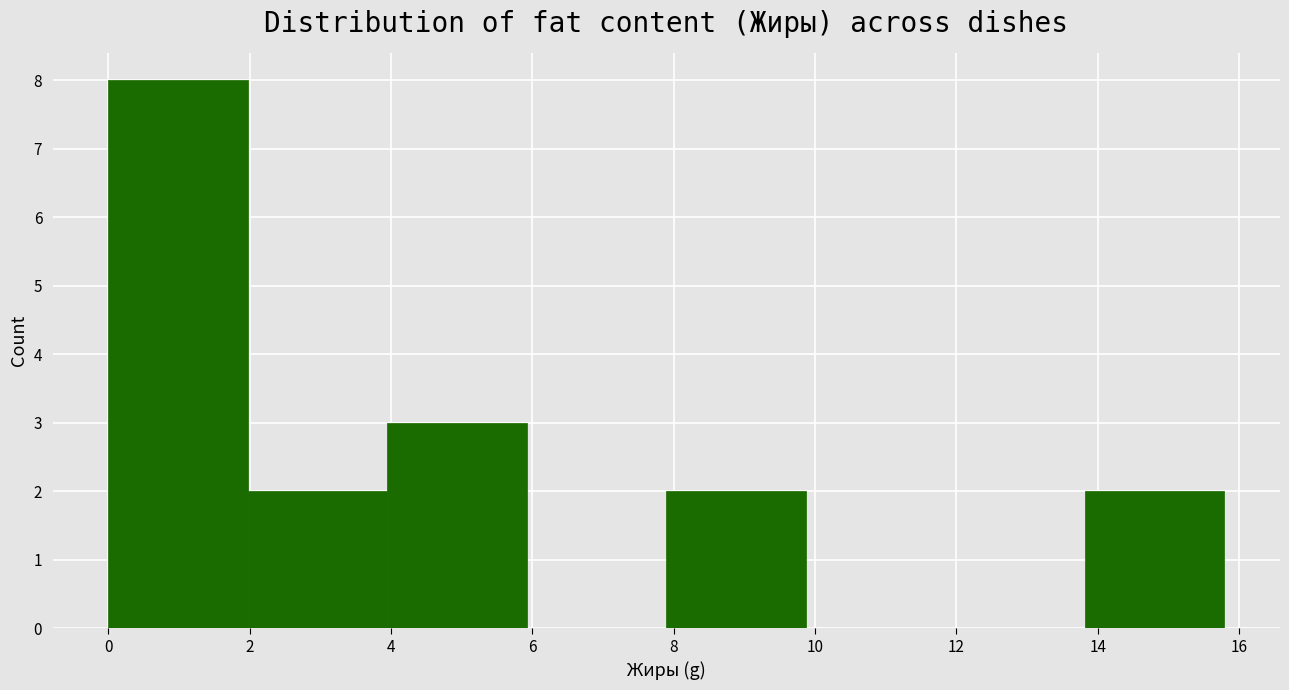

Reading left to right, transcribe this chart: for each bar, give the range it covers on the x-axis and its height. Neither the bar edges nor the heights are printed on the chart, so give them approximately, as read against the axes.

0.0 to 2.0: 8
2.0 to 4.0: 2
4.0 to 6.0: 3
6.0 to 7.8: 0
7.8 to 9.8: 2
9.8 to 11.8: 0
11.8 to 13.8: 0
13.8 to 15.8: 2